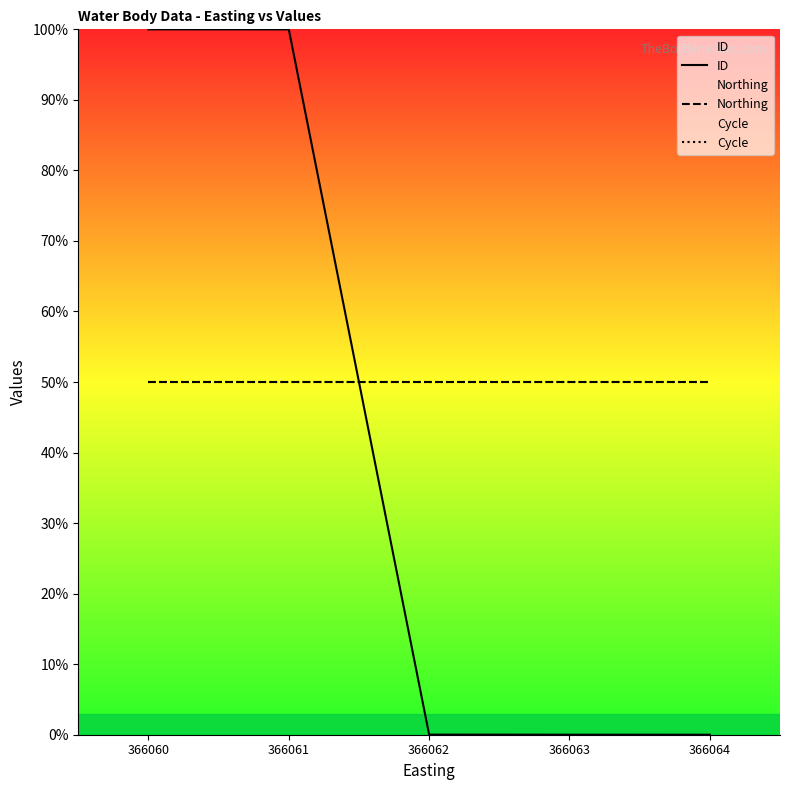

What is the maximum value shown in the chart?

100.0